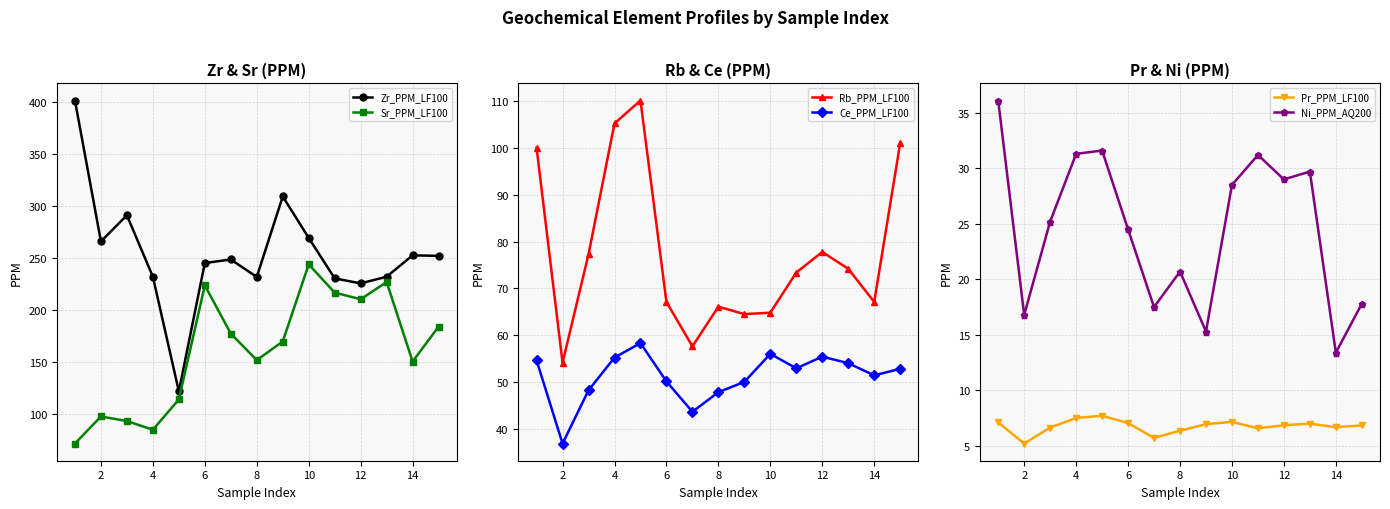

What is the maximum value for Ni_PPM_AQ200?

36.1